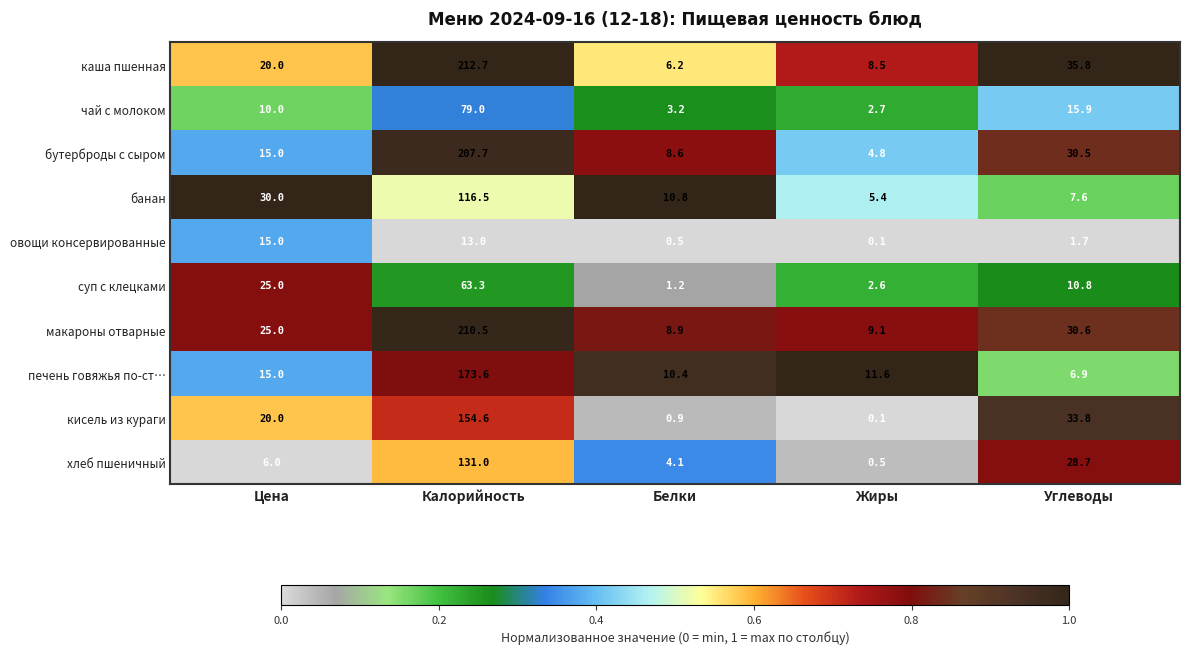

Which label corresponds to the smallest value in the chart?

Жиры